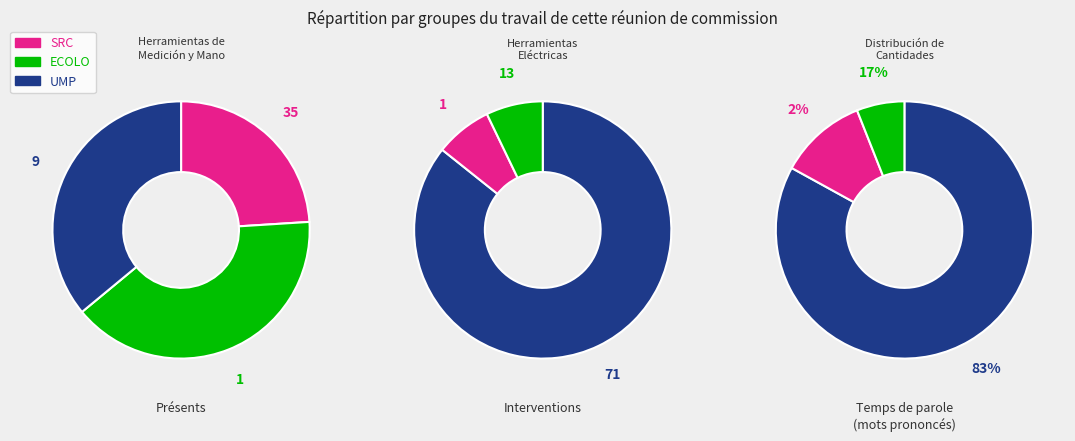

The 2 slice represents 14% of the pie. True or false?

False